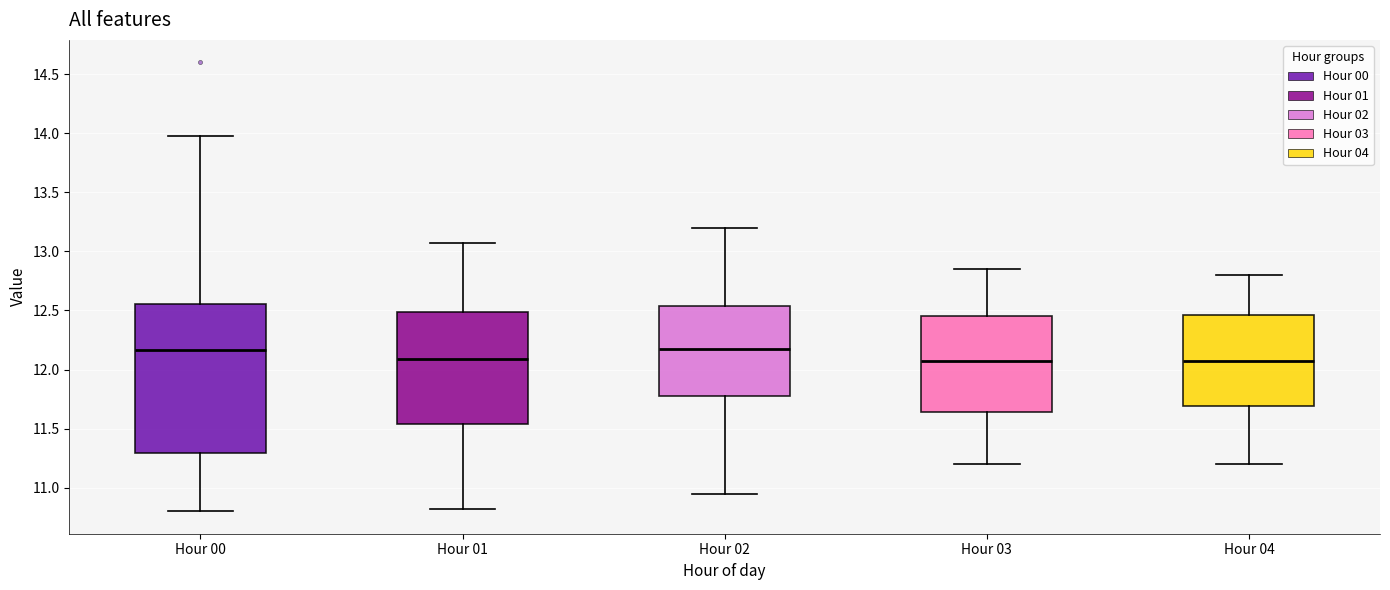

Where is the upper edge of the box for Hour 03 on the y-axis? The values are not printed on the chart, so give them approximately, as read against the axis.

12.45